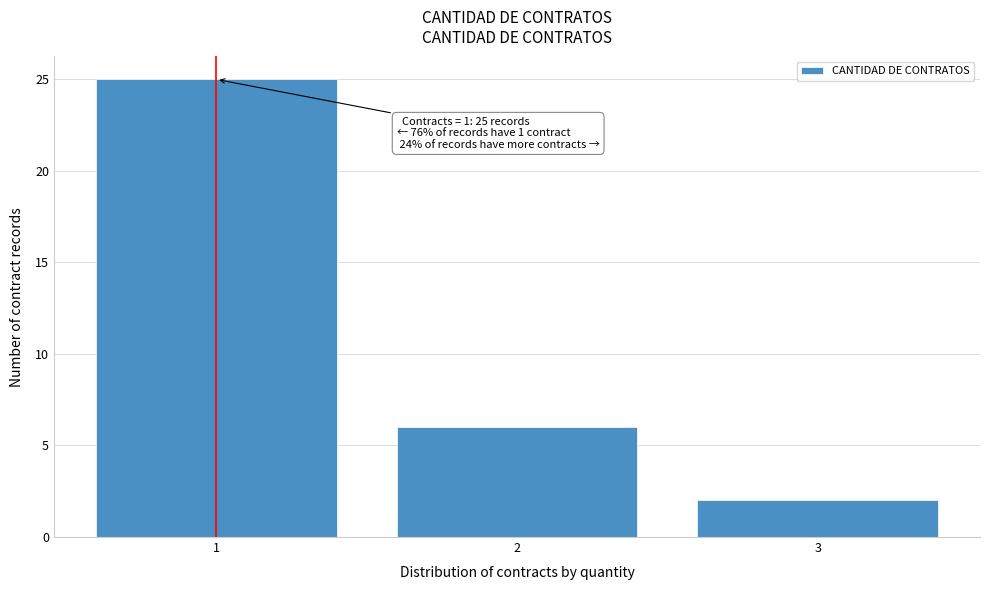

Which range on the x-axis has the tallest bar?

0.5 to 1.5